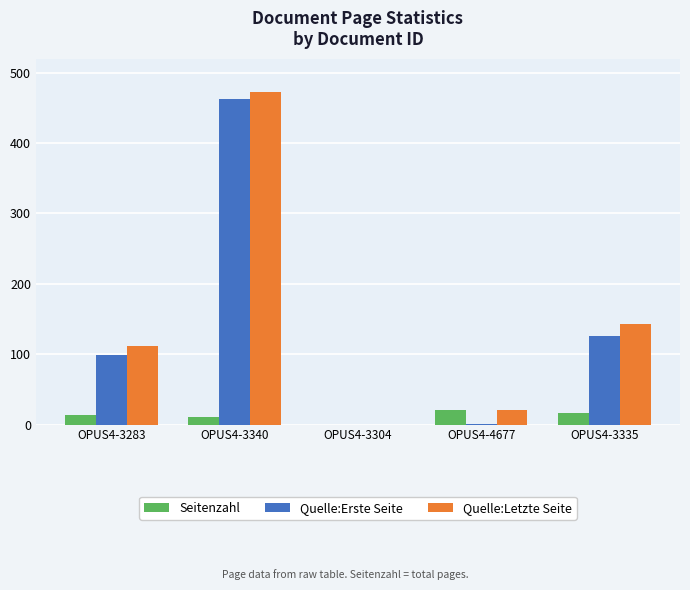

How many values in Quelle:Letzte Seite are above zero?

4